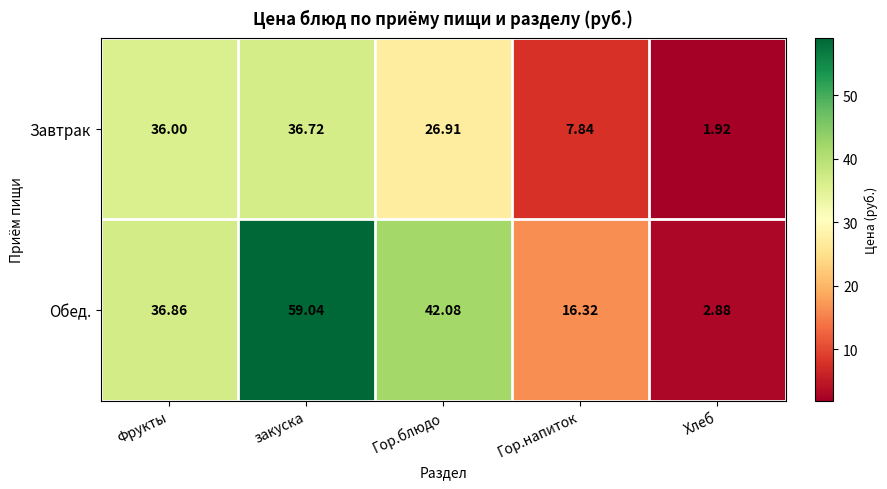

Count the number of categories in the chart.

5